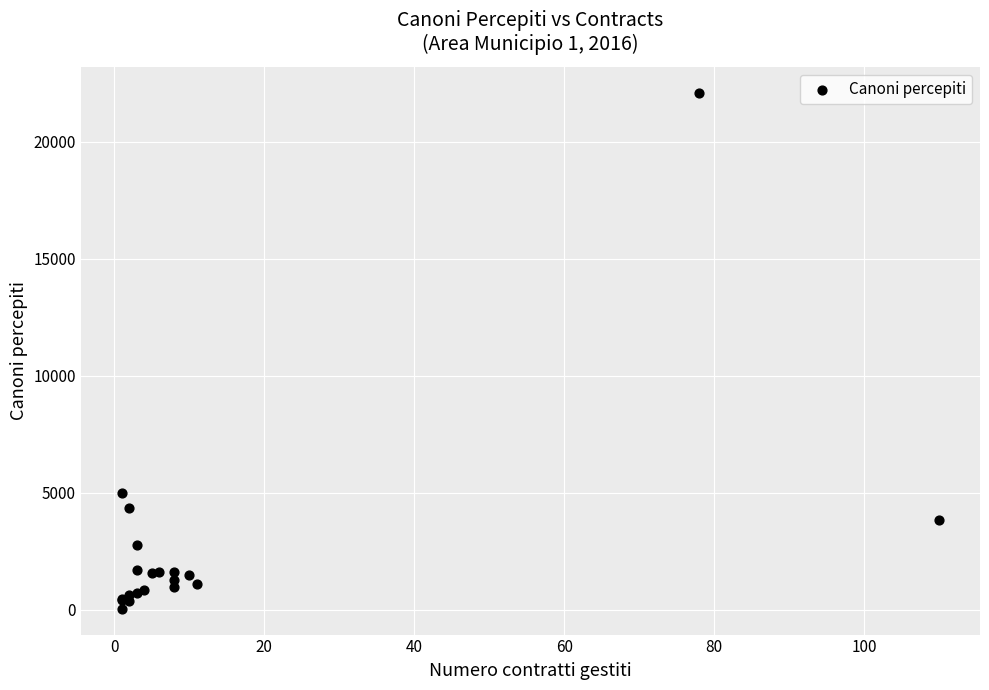

What Y value in the scatter plot is closest to 11069?

5000.0